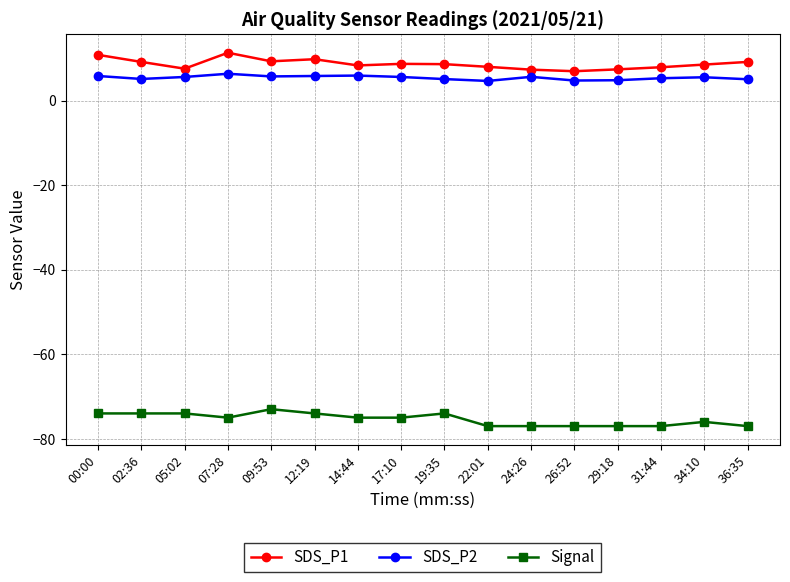

What is the total value across all series at 07:28?

-57.4